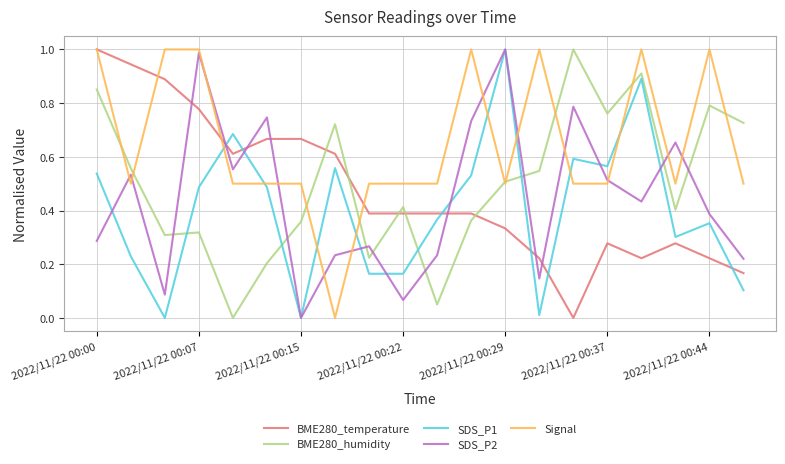

True or false: BME280_humidity and SDS_P2 cross at least once.

True